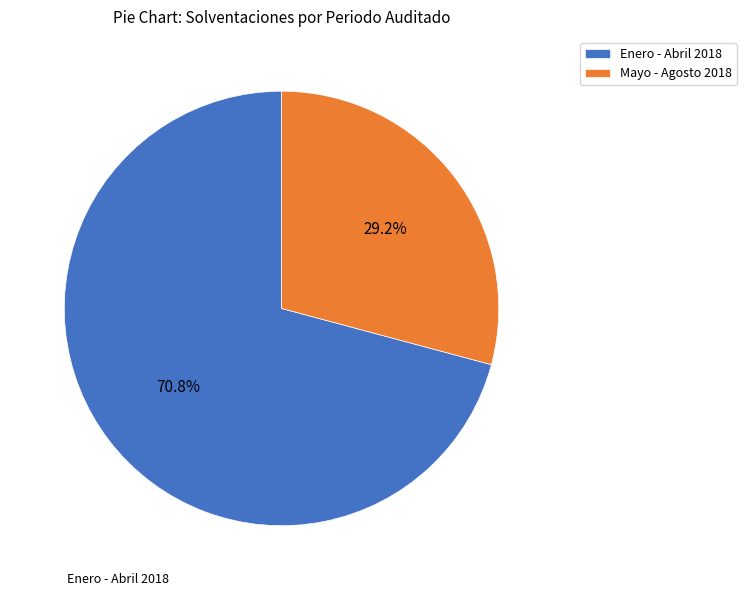

Which category has the smallest portion of the pie?

Mayo - Agosto 2018